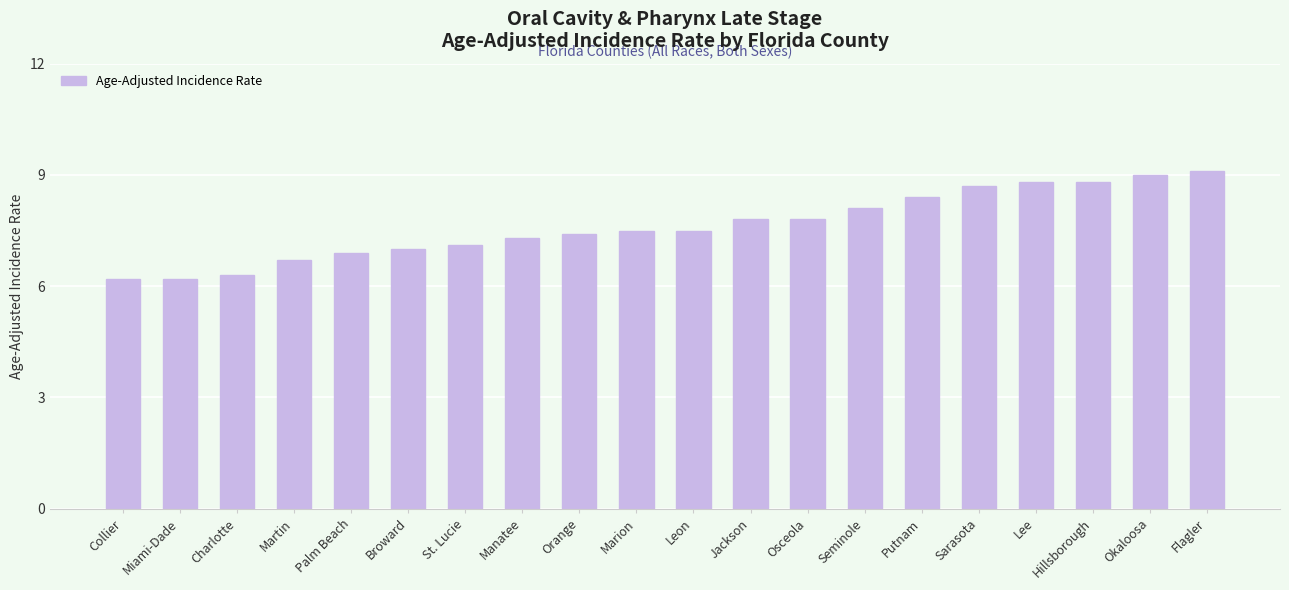

Which category has the highest value across all series?

Flagler